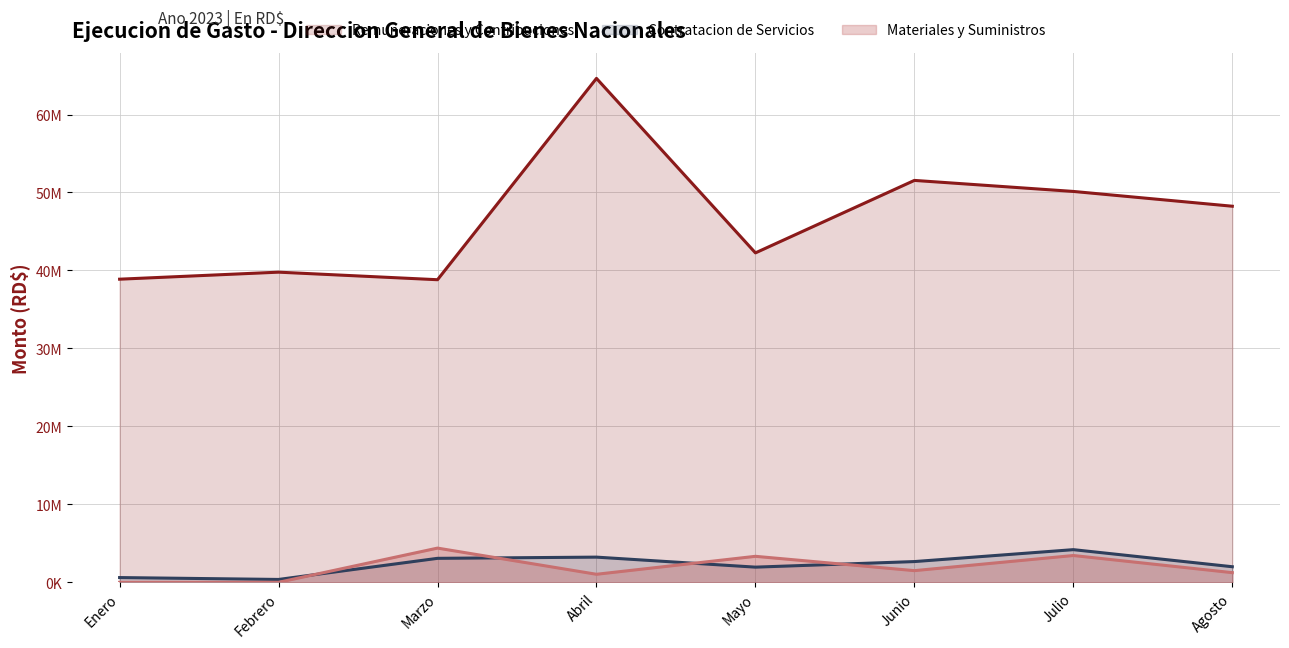

How many lines are shown in the chart?

3